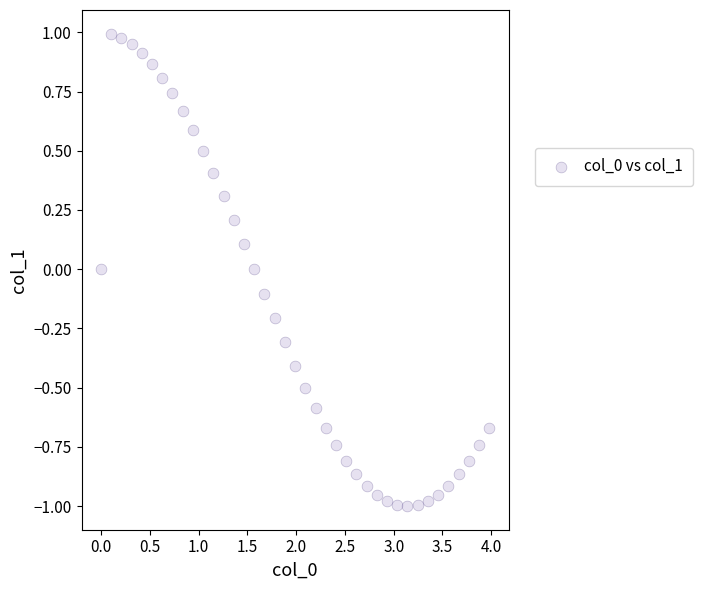

What is the range of X values (max minus min)?

4.0